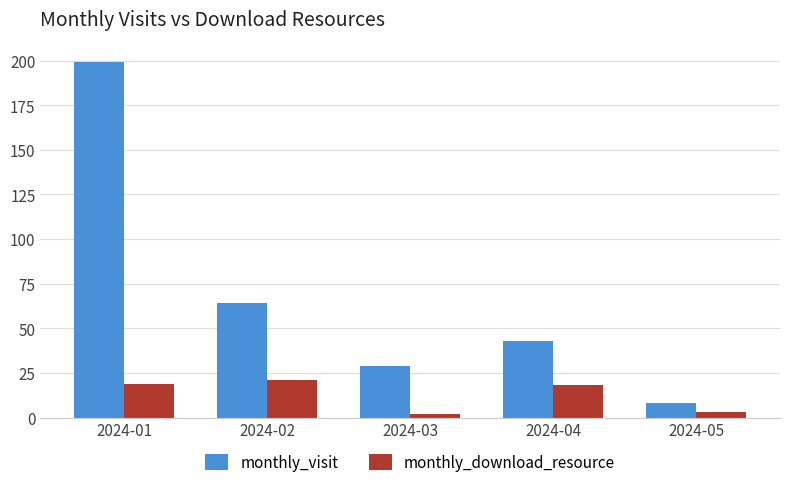

What is the difference between the highest and lowest values at 2024-03?

27